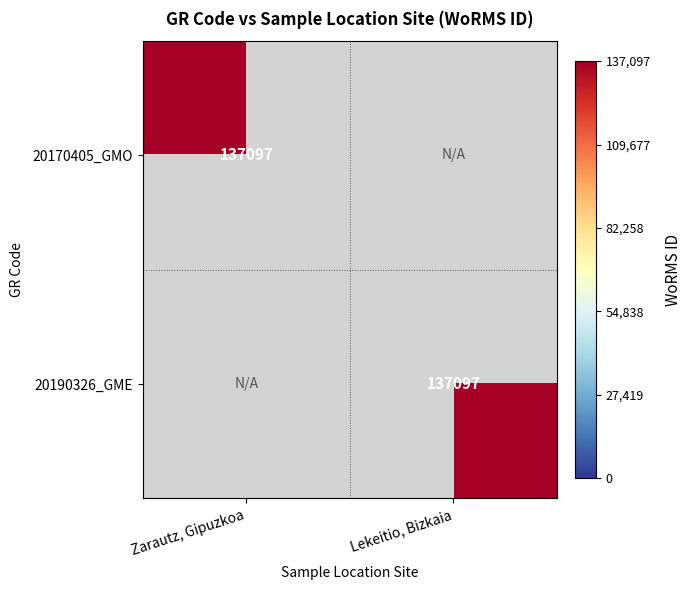

Which category has the highest value across all series?

Zarautz, Gipuzkoa